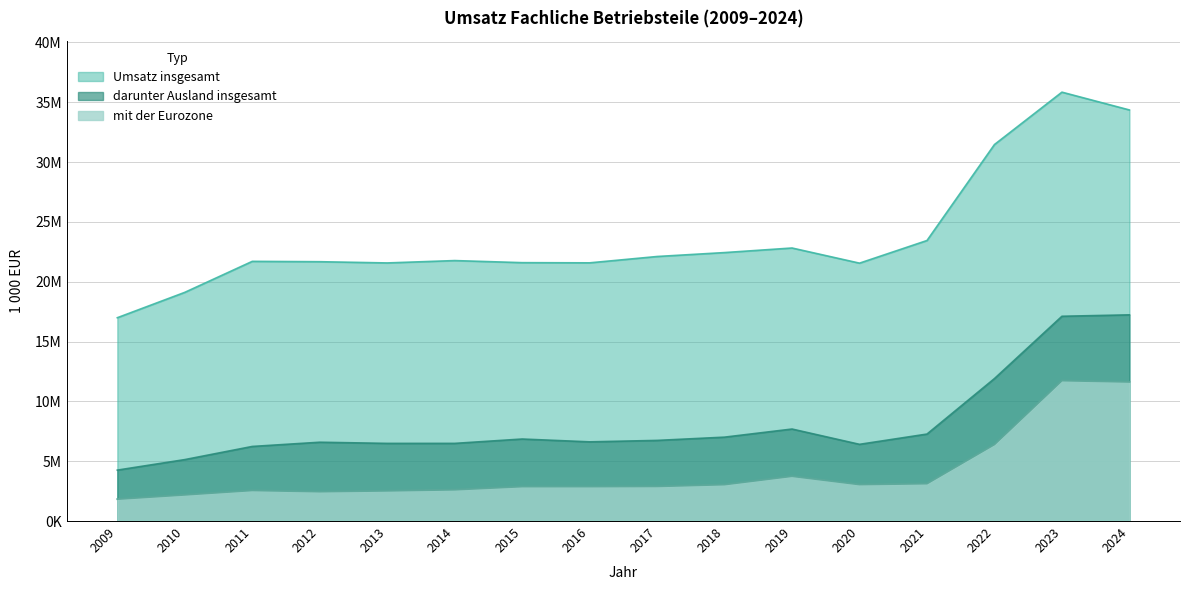

What is the value of the darunter Ausland insgesamt point at the 14th from the left?

11905964